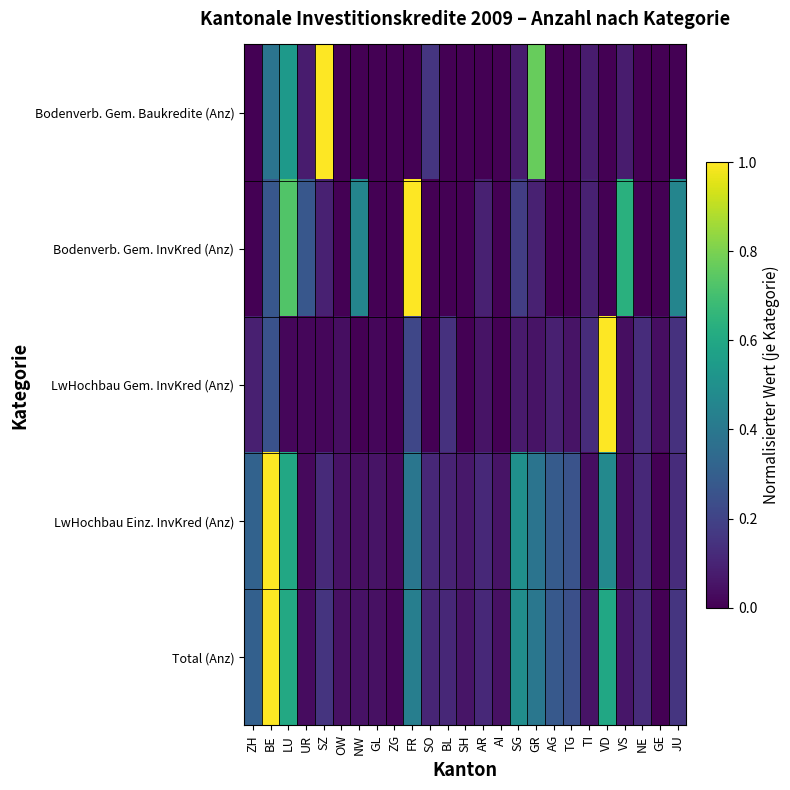

Reading left to right, extract all data points from this chart.

Bodenverb. Gem. Baukredite (Anz): ZH=0.0	BE=0.4	LU=0.5	UR=0.1	SZ=1.0	OW=0.0	NW=0.0	GL=0.0	ZG=0.0	FR=0.0	SO=0.2	BL=0.0	SH=0.0	AR=0.0	AI=0.0	SG=0.1	GR=0.8	AG=0.0	TG=0.0	TI=0.1	VD=0.0	VS=0.1	NE=0.0	GE=0.0	JU=0.0
Bodenverb. Gem. InvKred (Anz): ZH=0.0	BE=0.3	LU=0.7	UR=0.3	SZ=0.1	OW=0.0	NW=0.5	GL=0.0	ZG=0.0	FR=1.0	SO=0.0	BL=0.0	SH=0.0	AR=0.1	AI=0.0	SG=0.2	GR=0.1	AG=0.0	TG=0.0	TI=0.1	VD=0.0	VS=0.6	NE=0.0	GE=0.0	JU=0.5
LwHochbau Gem. InvKred (Anz): ZH=0.1	BE=0.2	LU=0.0	UR=0.0	SZ=0.0	OW=0.0	NW=0.0	GL=0.0	ZG=0.0	FR=0.2	SO=0.0	BL=0.1	SH=0.0	AR=0.1	AI=0.0	SG=0.1	GR=0.1	AG=0.1	TG=0.1	TI=0.1	VD=1.0	VS=0.0	NE=0.1	GE=0.0	JU=0.1
LwHochbau Einz. InvKred (Anz): ZH=0.3	BE=1.0	LU=0.6	UR=0.0	SZ=0.1	OW=0.0	NW=0.0	GL=0.1	ZG=0.0	FR=0.4	SO=0.1	BL=0.1	SH=0.1	AR=0.1	AI=0.1	SG=0.5	GR=0.4	AG=0.3	TG=0.3	TI=0.0	VD=0.5	VS=0.0	NE=0.1	GE=0.0	JU=0.1
Total (Anz): ZH=0.3	BE=1.0	LU=0.6	UR=0.0	SZ=0.1	OW=0.0	NW=0.0	GL=0.0	ZG=0.0	FR=0.4	SO=0.1	BL=0.1	SH=0.1	AR=0.1	AI=0.0	SG=0.5	GR=0.4	AG=0.3	TG=0.2	TI=0.1	VD=0.6	VS=0.1	NE=0.1	GE=0.0	JU=0.2